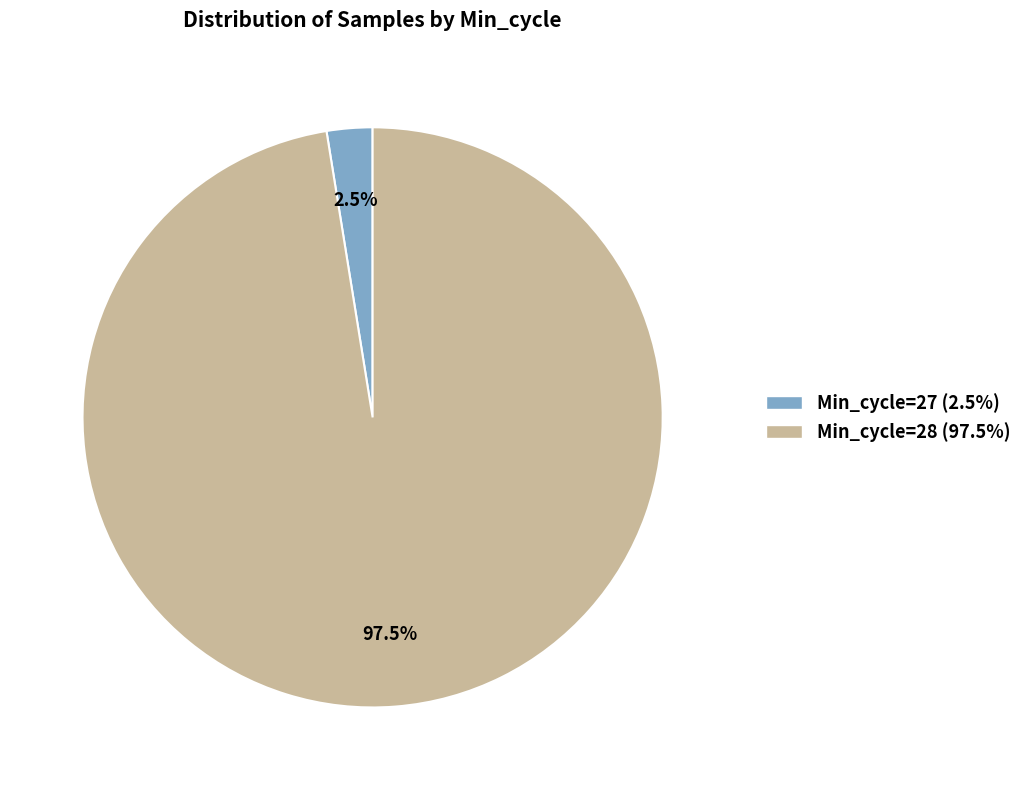

Is there any slice that represents more than half of the pie?

Yes